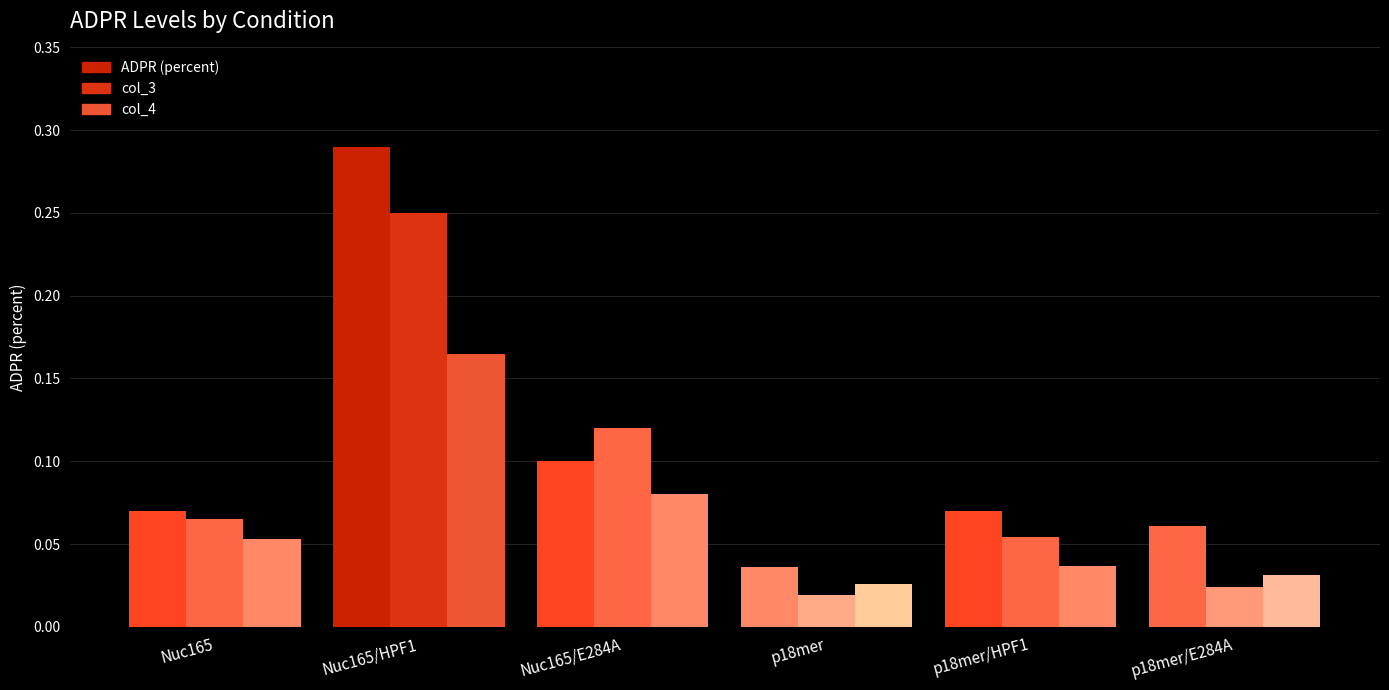

Count the number of data series in this chart.

3